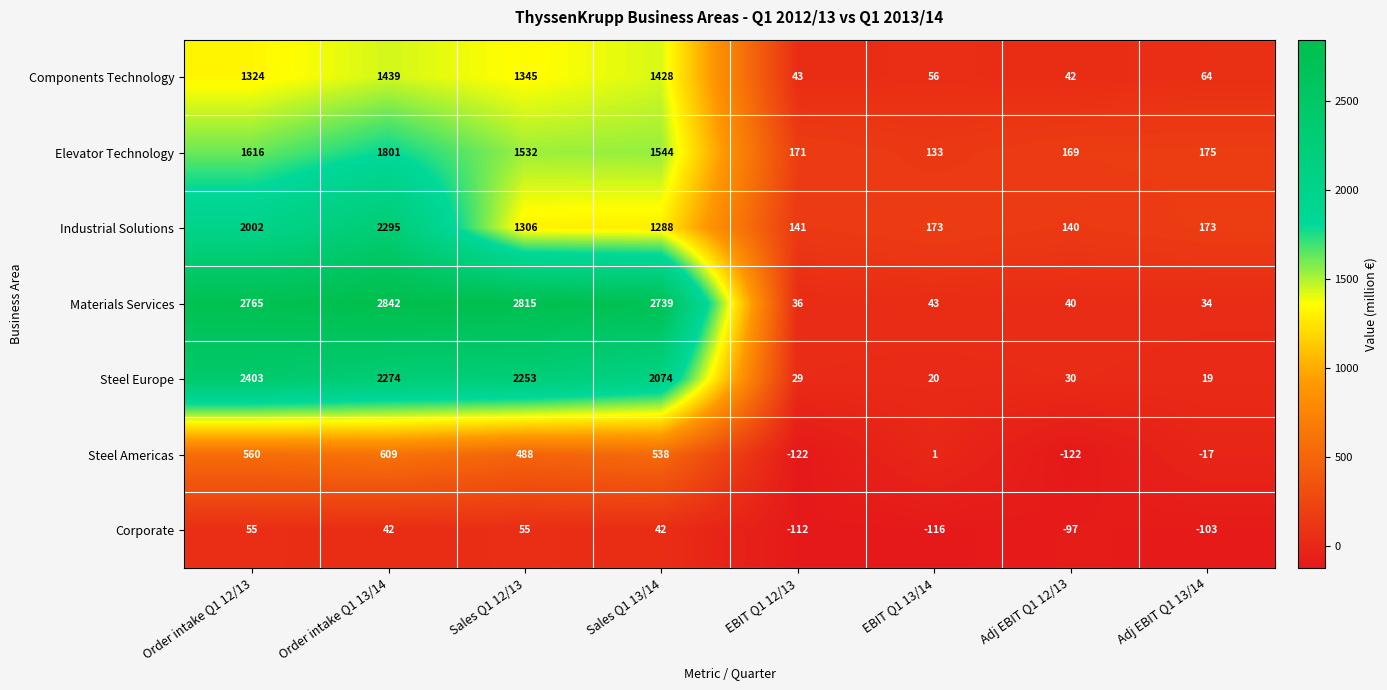

How many categories are shown in the chart?

8